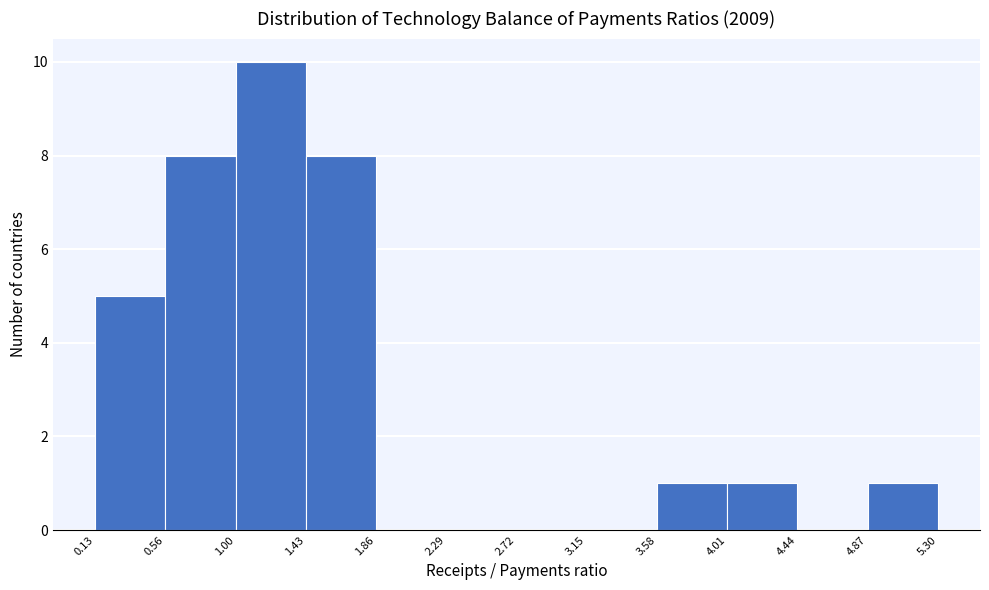

Which range on the x-axis has the tallest bar?

1.00 to 1.43